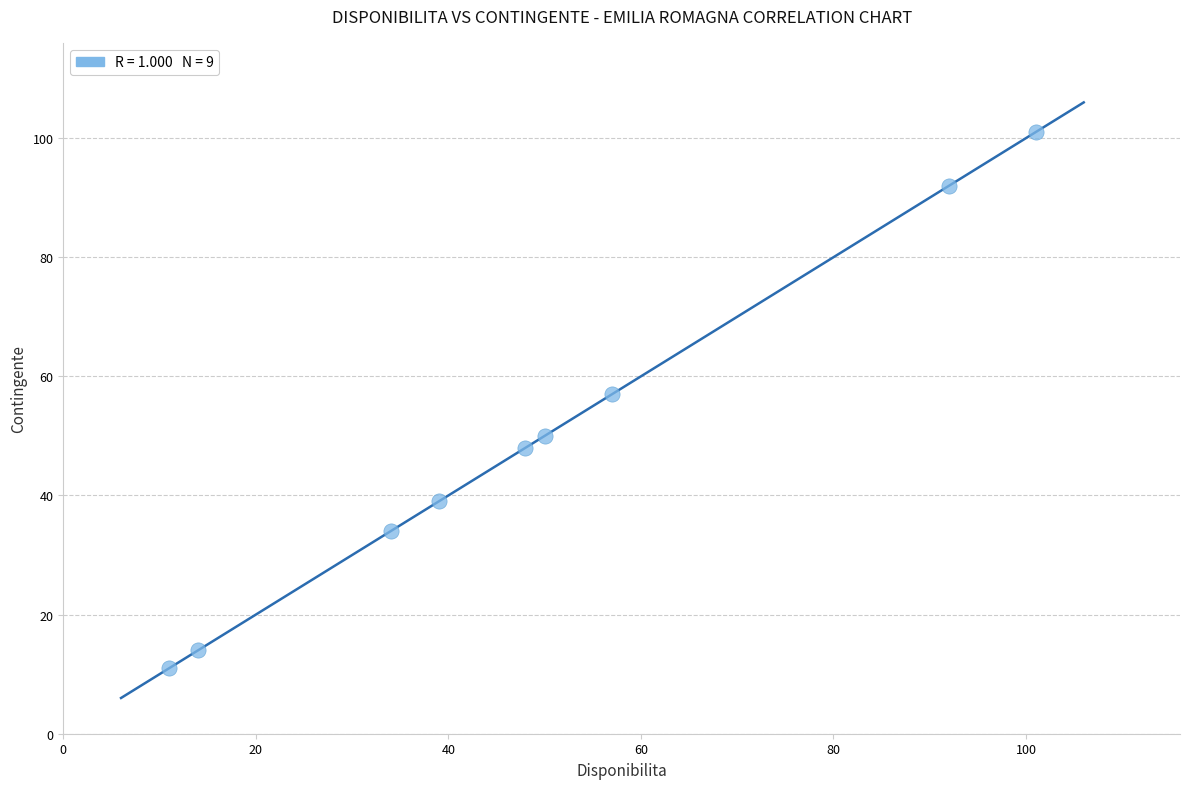

What is the range of Y values (max minus min)?

90